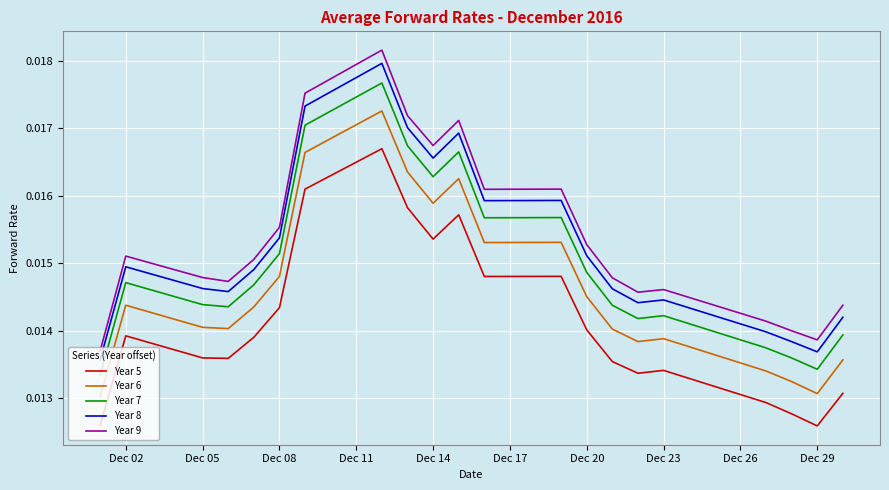

Which series has the largest range (max minus min)?

Year 9